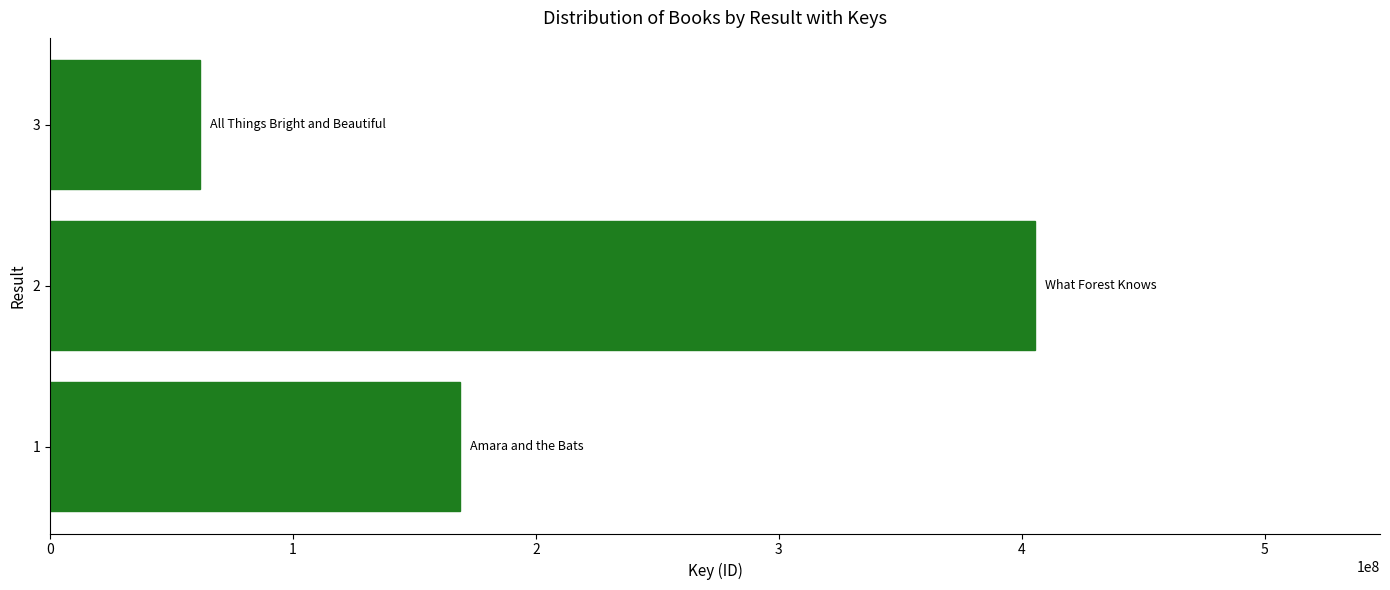

What is the change in value from 2 to 3?

-343789077